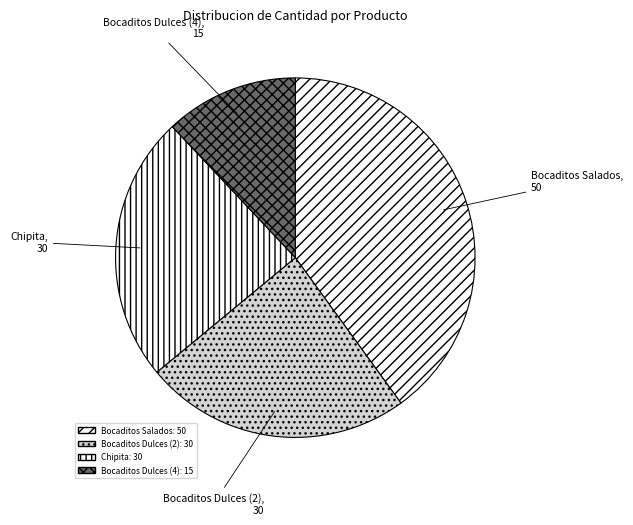

Does Bocaditos Salados account for over 50% of the chart?

No